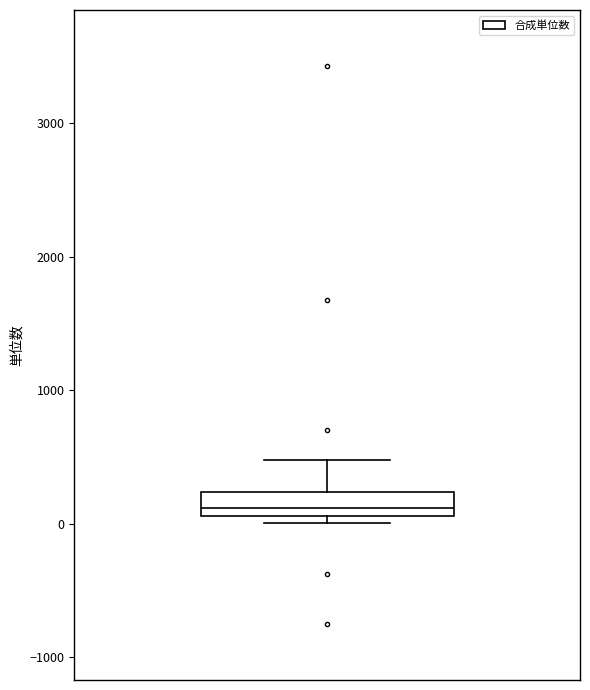

Where does the upper whisker of the box end on the y-axis? The values are not printed on the chart, so give them approximately, as read against the axis.

500